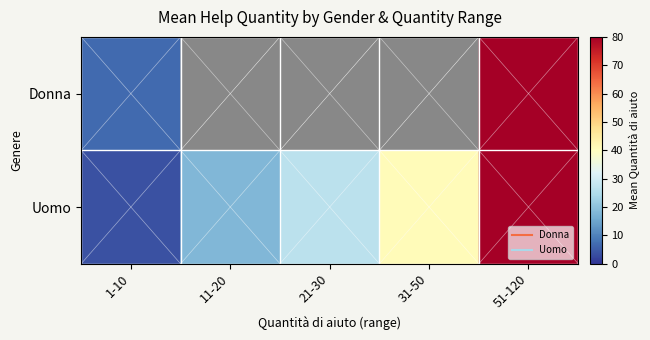

At which category is the sum across all series the highest?

51-120